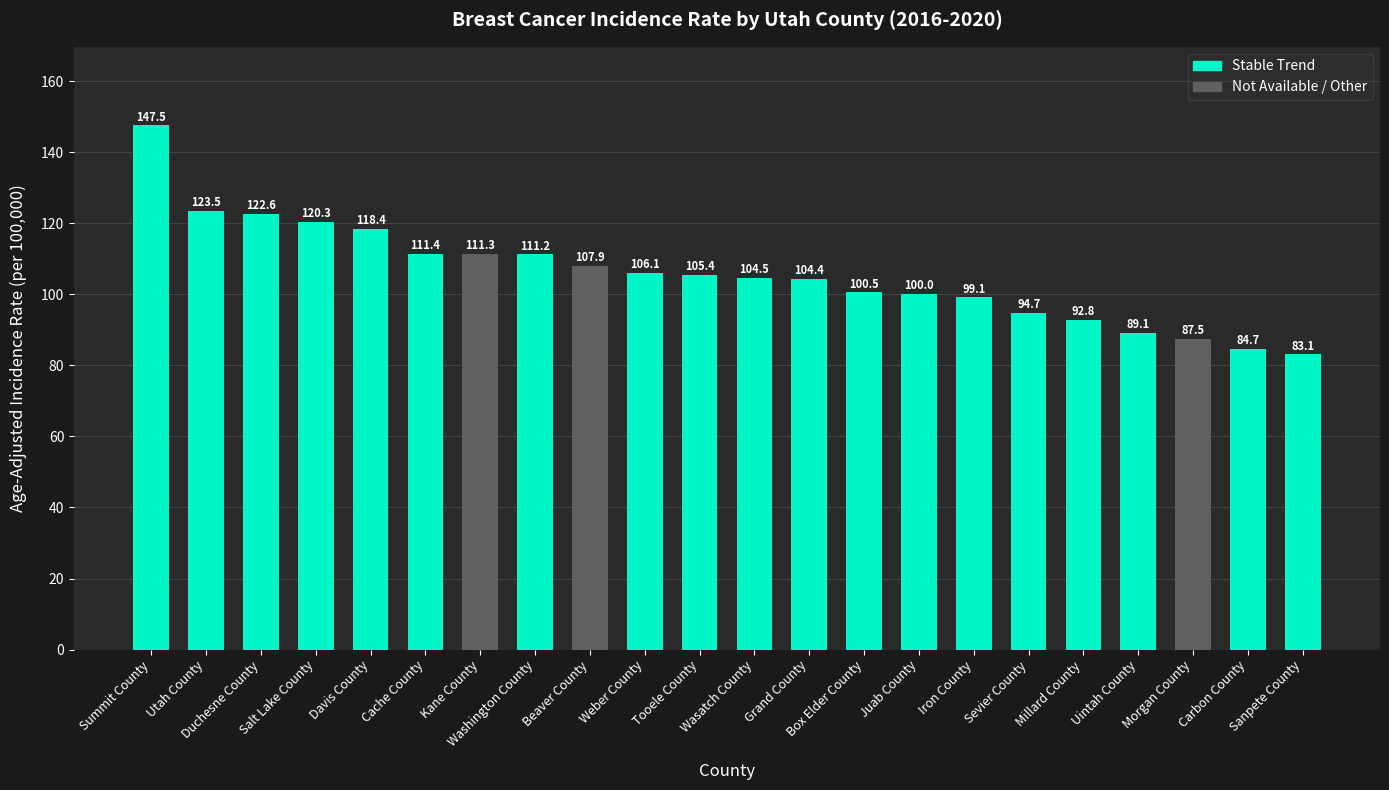

What position from the left is Summit County?

1